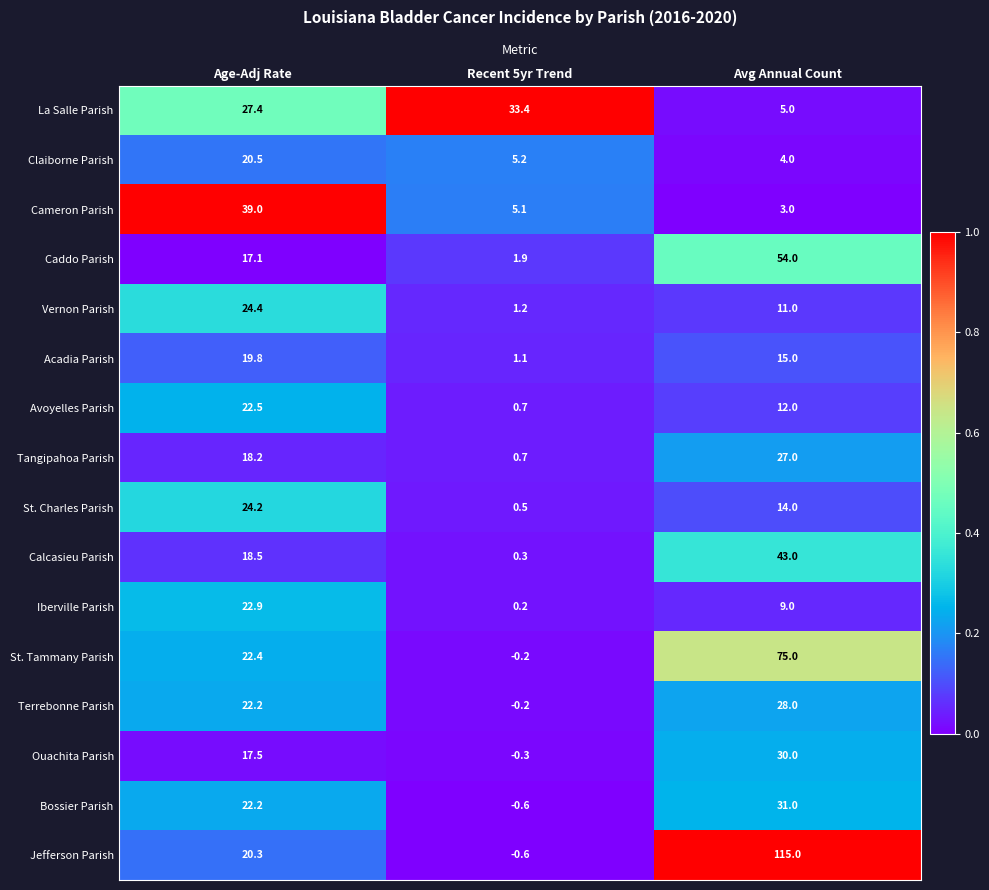

Which category has the lowest value across all series?

Recent 5yr Trend